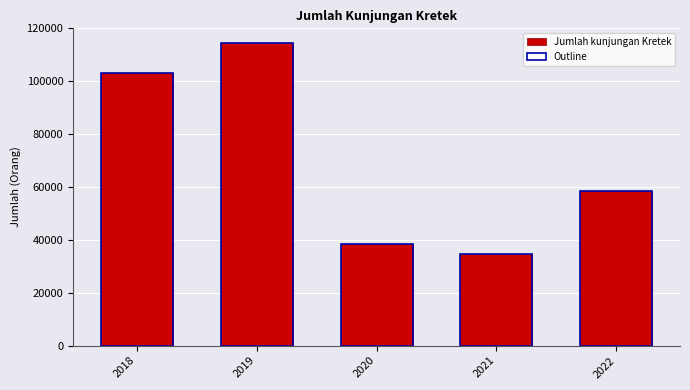

Does the chart contain any negative values?

No